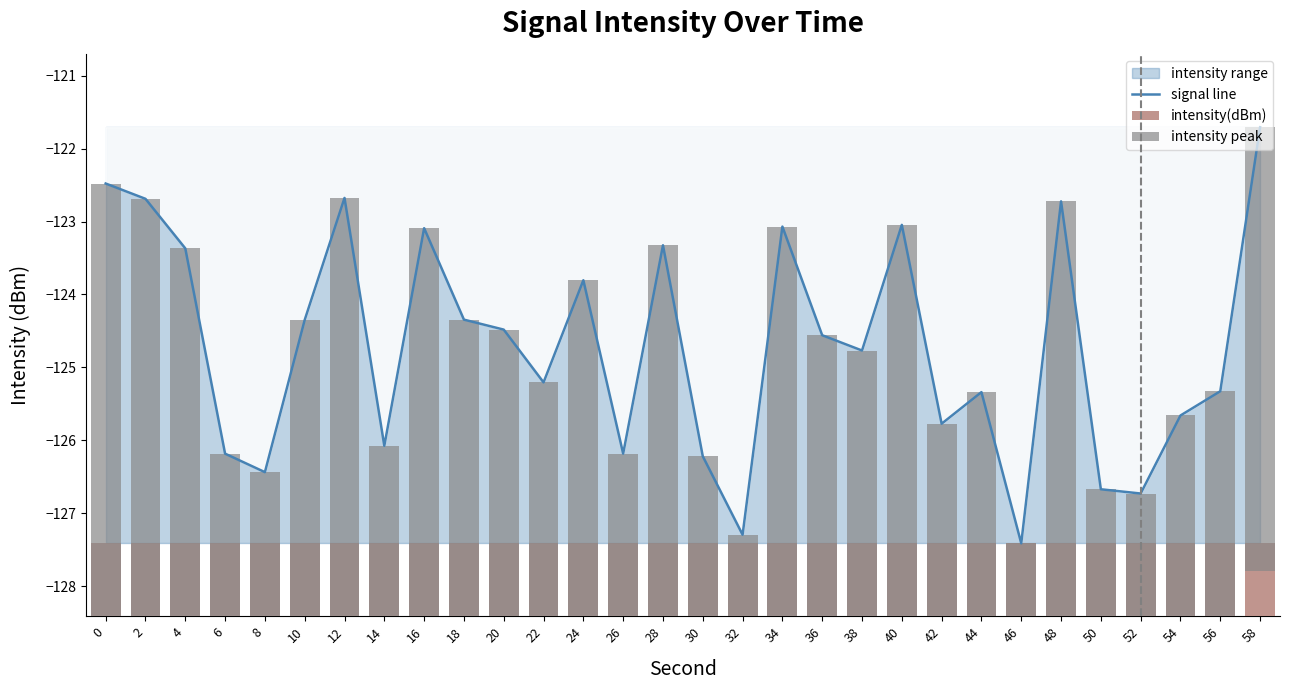

How many categories are shown in the chart?

30